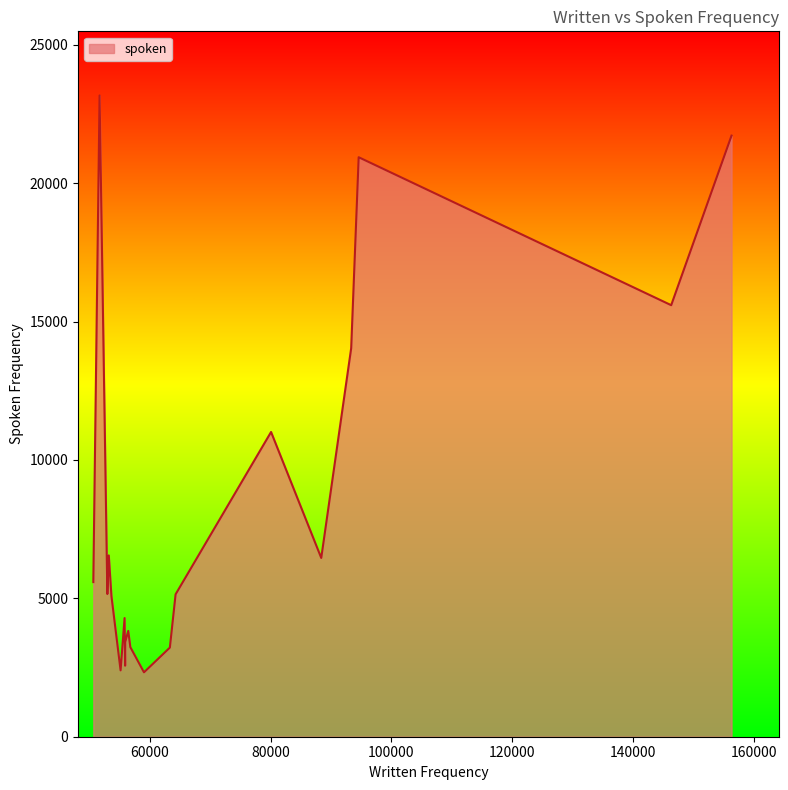

What is the difference between the maximum and minimum values?

20844